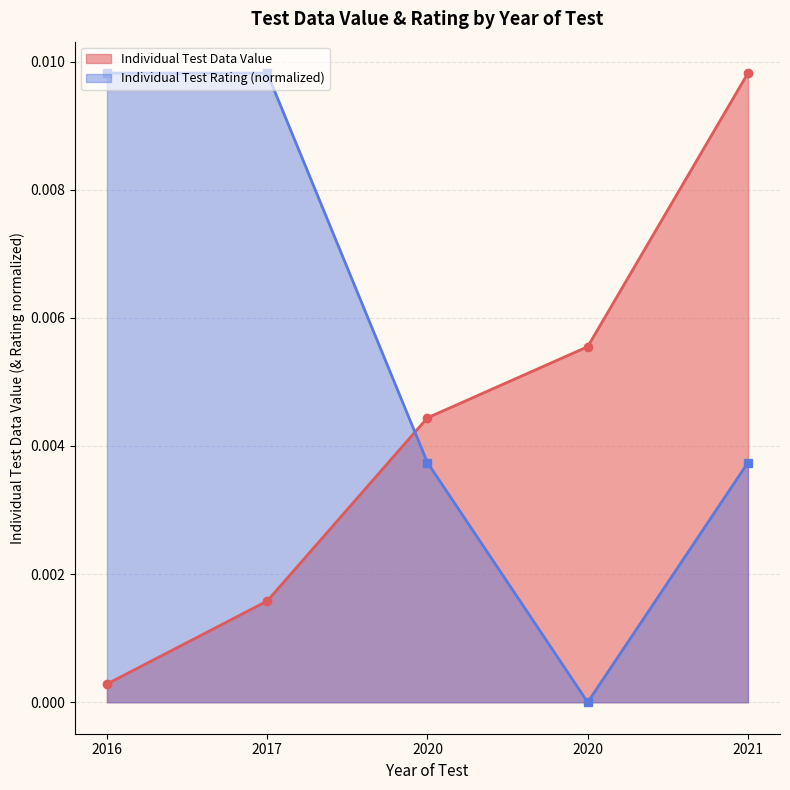

Which series has the widest spread of values?

Individual Test Rating (normalized)